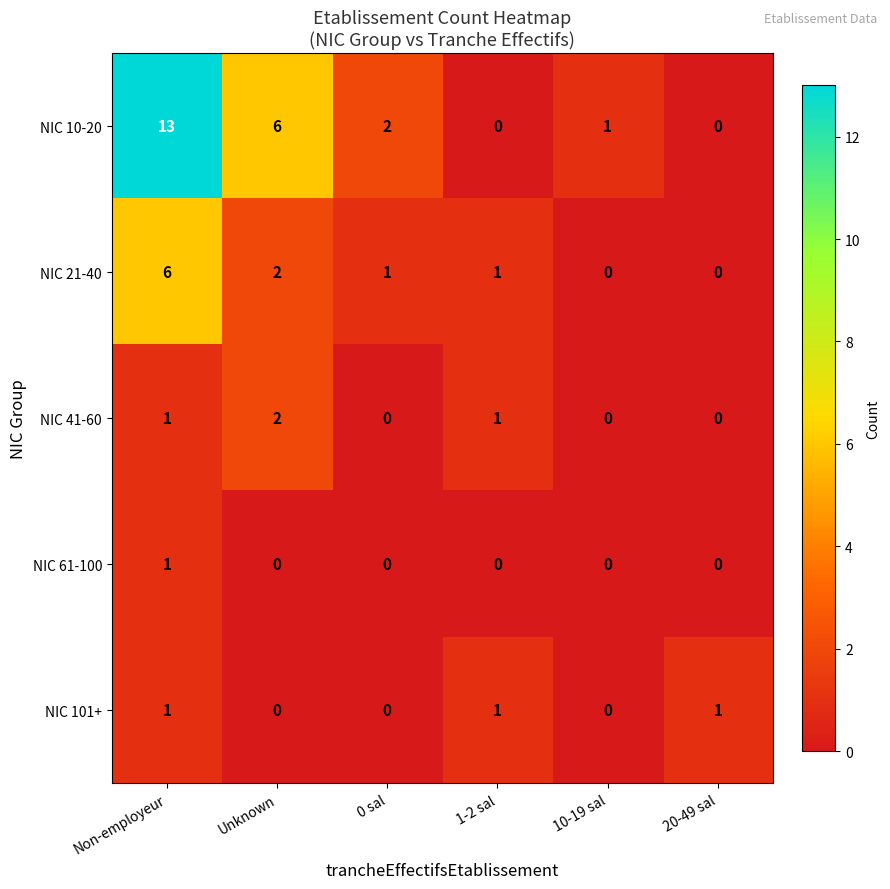

Between Non-employeur and 1-2 sal, which series saw the biggest shift?

NIC 10-20